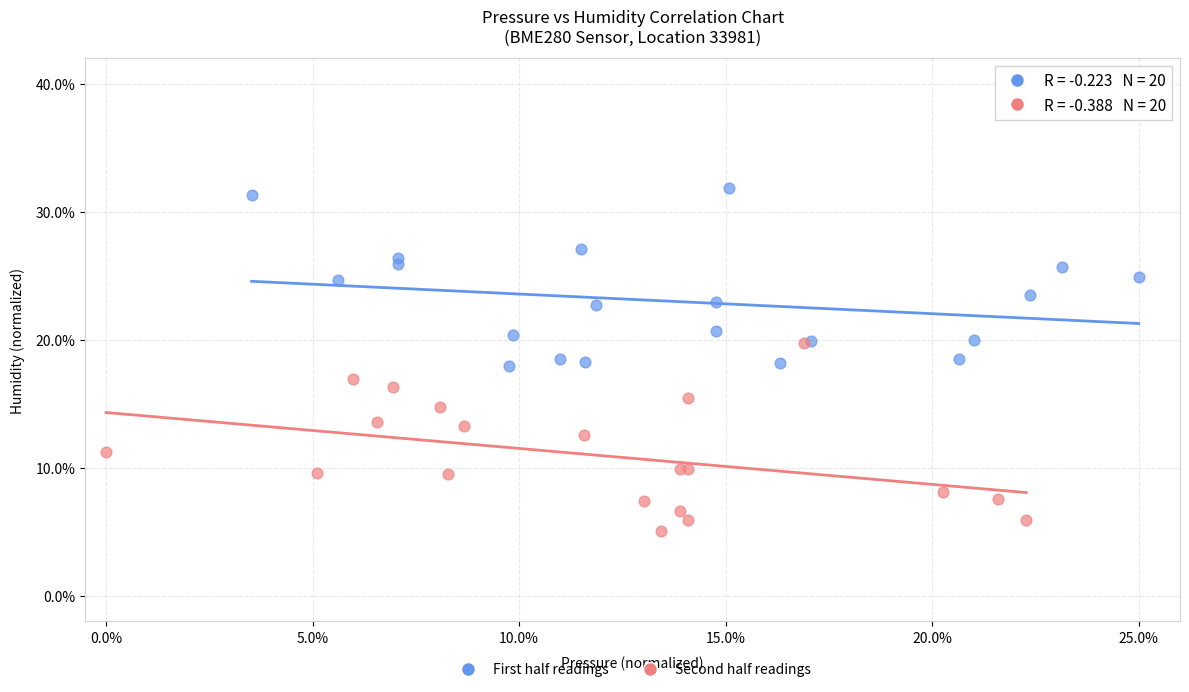

Which series reaches the maximum Y coordinate?

First half readings